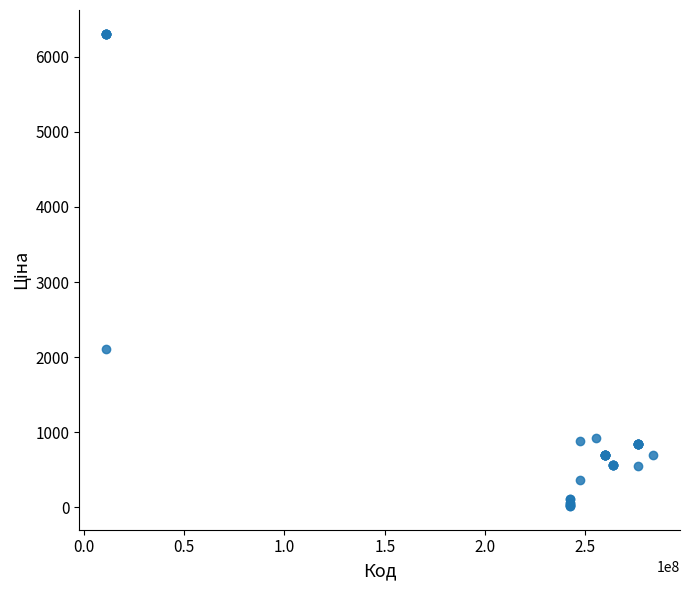

What Y value in the scatter plot is closest to 3162?

2108.4